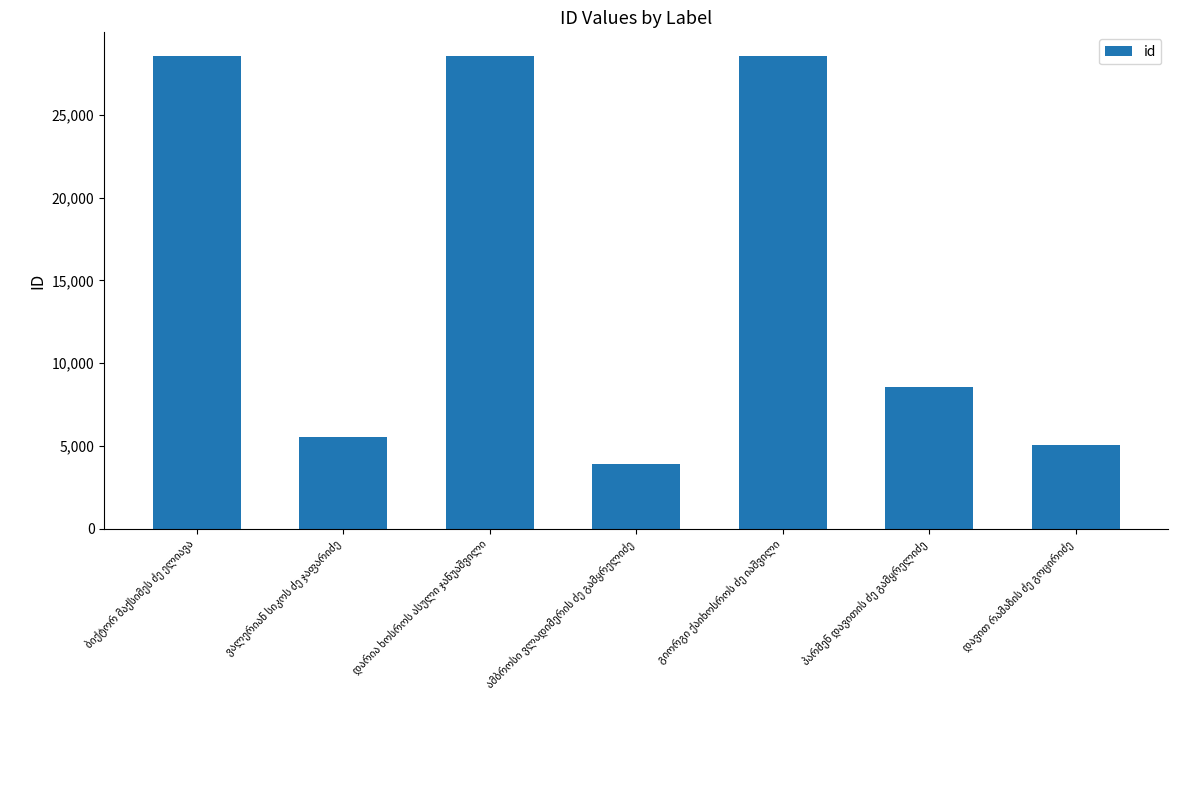

Count the number of data series in this chart.

1